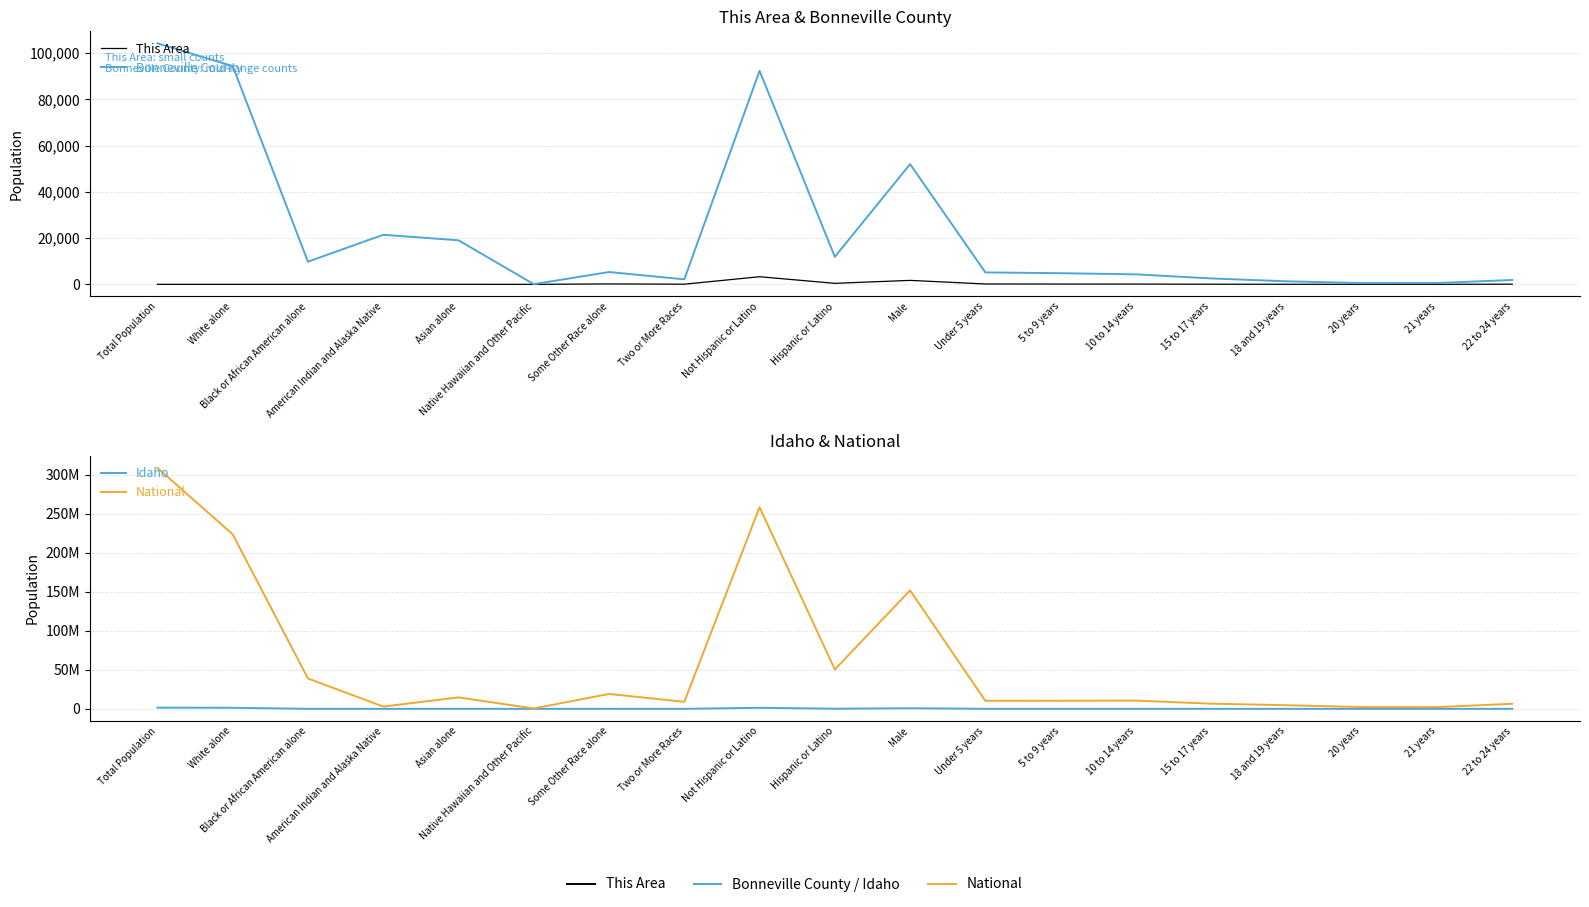

Reading left to right, transcribe all the data shown in this chart.

This Area: Total Population=3	White alone=3	Black or African American alone=13	American Indian and Alaska Native=18	Asian alone=22	Native Hawaiian and Other Pacific=4	Some Other Race alone=187	Two or More Races=73	Not Hispanic or Latino=3300	Hispanic or Latino=447	Male=1724	Under 5 years=164	5 to 9 years=133	10 to 14 years=119	15 to 17 years=64	18 and 19 years=36	20 years=23	21 years=17	22 to 24 years=78
Bonneville County: Total Population=104234	White alone=94411	Black or African American alone=9810	American Indian and Alaska Native=21441	Asian alone=19069	Native Hawaiian and Other Pacific=86	Some Other Race alone=5334	Two or More Races=2172	Not Hispanic or Latino=92322	Hispanic or Latino=11912	Male=51996	Under 5 years=5169	5 to 9 years=4826	10 to 14 years=4329	15 to 17 years=2565	18 and 19 years=1323	20 years=568	21 years=588	22 to 24 years=1887
Idaho: Total Population=1567582	White alone=1396487	Black or African American alone=38929	American Indian and Alaska Native=2932	Asian alone=14674	Native Hawaiian and Other Pacific=2317	Some Other Race alone=79523	Two or More Races=38935	Not Hispanic or Latino=1391681	Hispanic or Latino=175901	Male=785324	Under 5 years=62468	5 to 9 years=61887	10 to 14 years=60104	15 to 17 years=35788	18 and 19 years=23148	20 years=10616	21 years=10798	22 to 24 years=33368
National: Total Population=308745538	White alone=223553265	Black or African American alone=38929319	American Indian and Alaska Native=2932248	Asian alone=14674252	Native Hawaiian and Other Pacific=540013	Some Other Race alone=19107368	Two or More Races=9009073	Not Hispanic or Latino=258267944	Hispanic or Latino=50477594	Male=151781326	Under 5 years=10319427	5 to 9 years=10389638	10 to 14 years=10579862	15 to 17 years=6656209	18 and 19 years=4647457	20 years=2308319	21 years=2223198	22 to 24 years=6482659